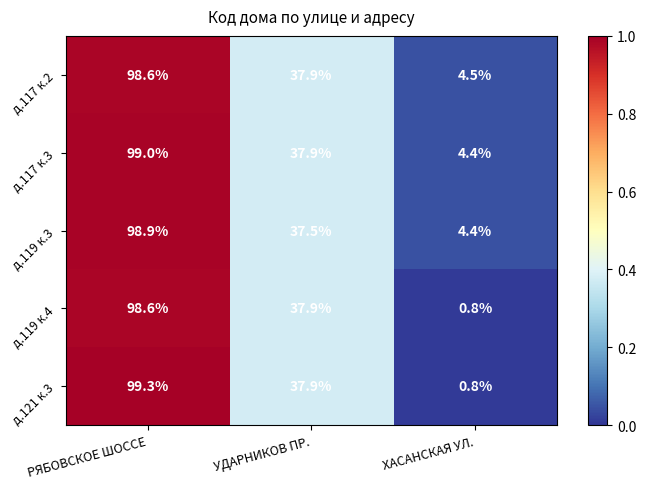

Reading right to left, transcribe all the data shown in this chart.

д.117 к.2: 4.5	37.9	98.6
д.117 к.3: 4.4	37.9	99.0
д.119 к.3: 4.4	37.5	98.9
д.119 к.4: 0.8	37.9	98.6
д.121 к.3: 0.8	37.9	99.3